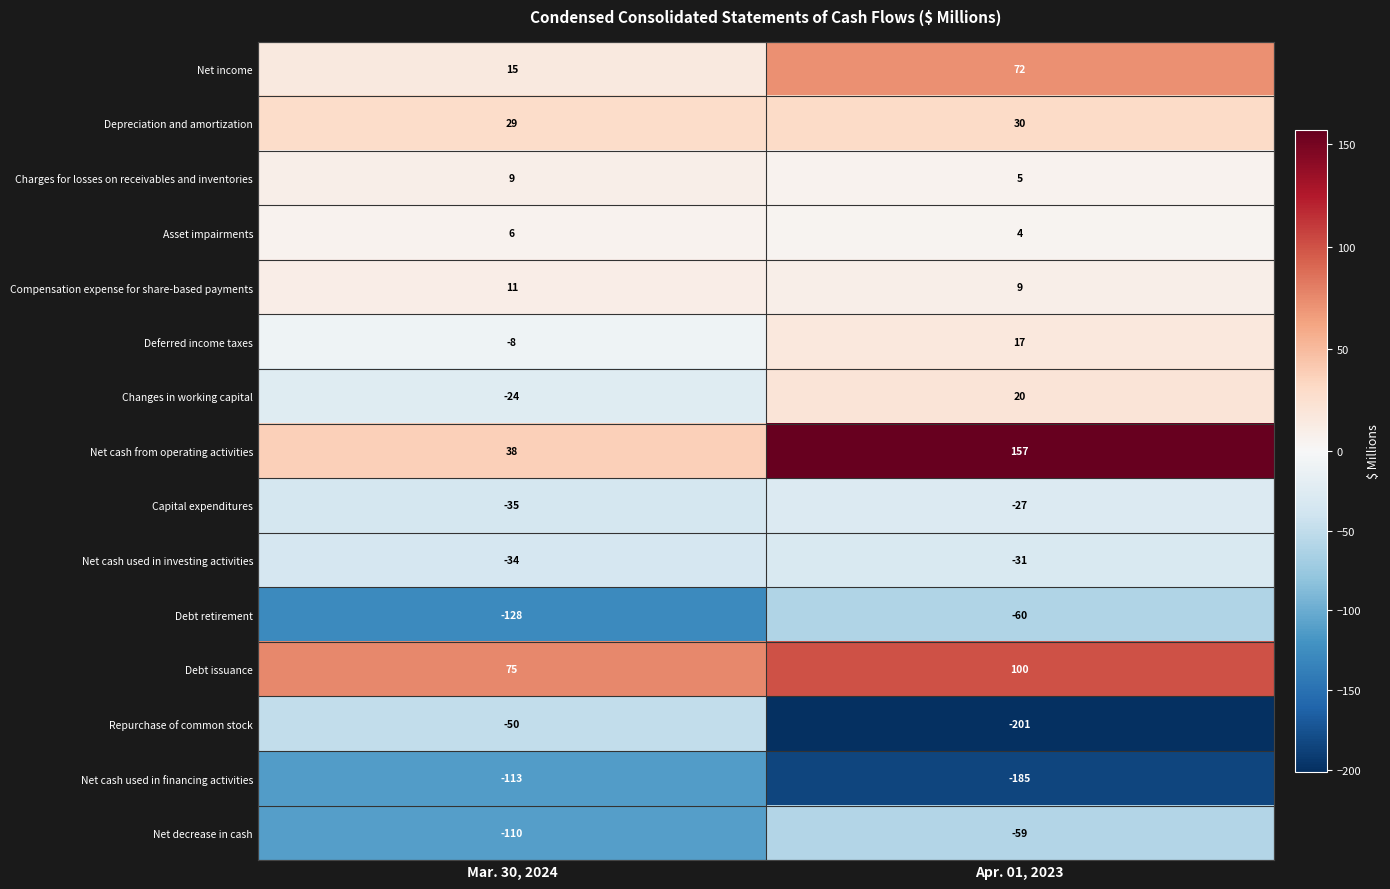

What is the difference between the Debt issuance values at Apr. 01, 2023 and Mar. 30, 2024?

25